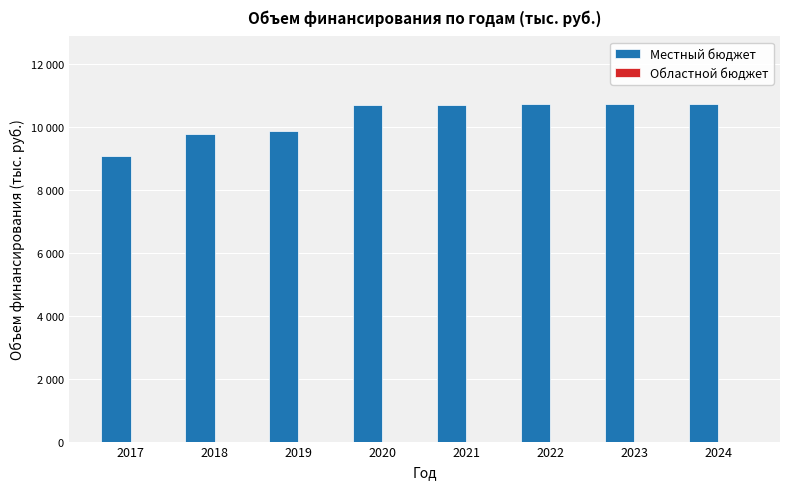

Does the chart contain any negative values?

No